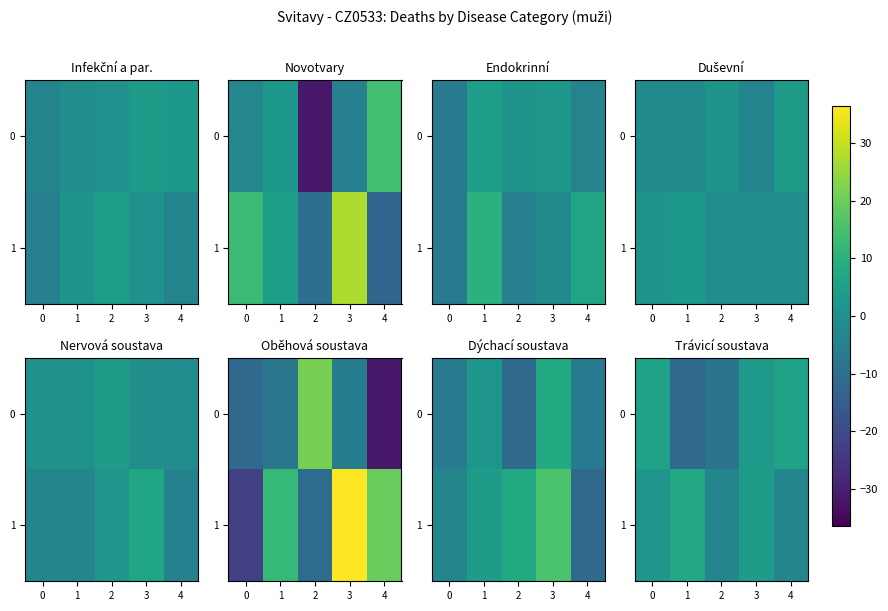

At how many categories does at least one series exceed 0?

4